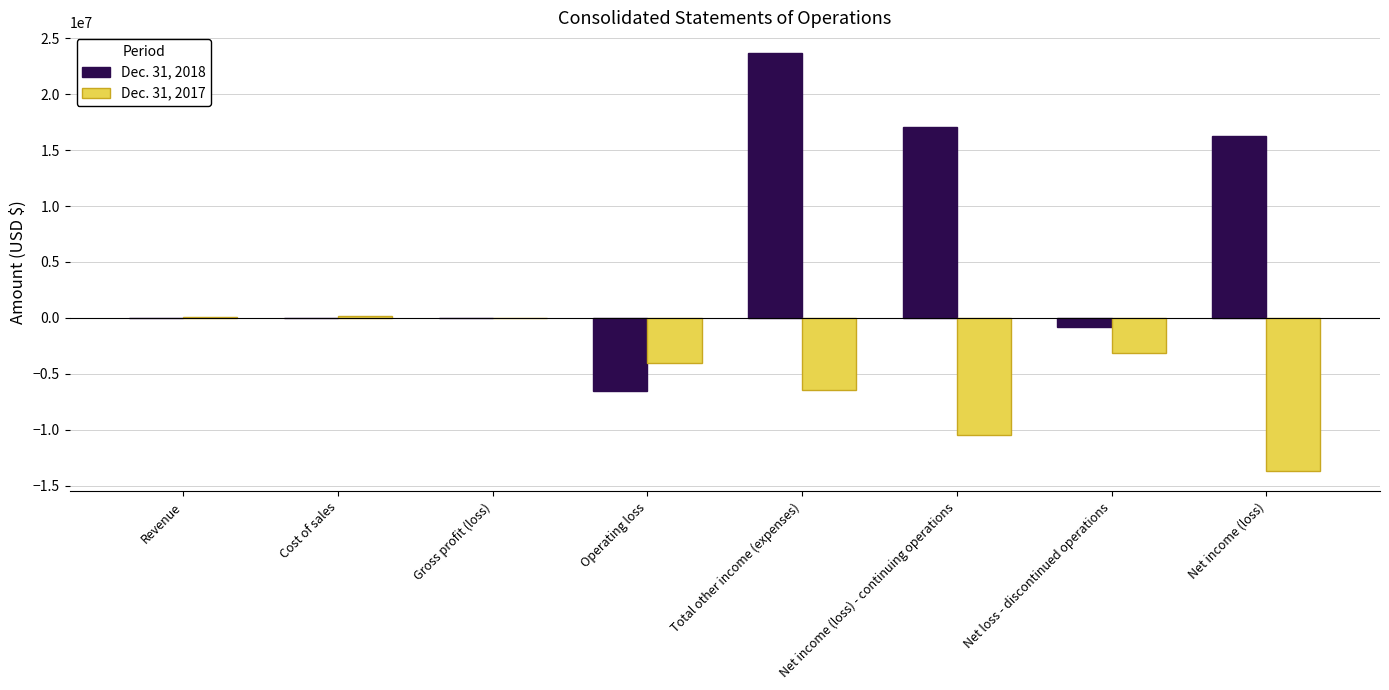

What is the highest value of the Dec. 31, 2017 series?

142044